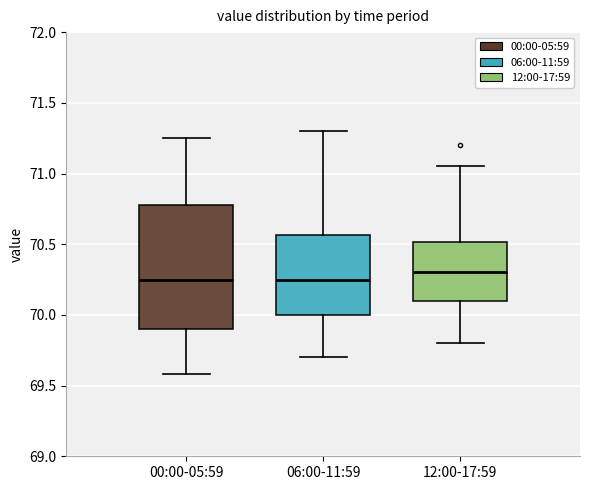

Where does the upper whisker of the box for 00:00-05:59 end on the y-axis? The values are not printed on the chart, so give them approximately, as read against the axis.

71.25